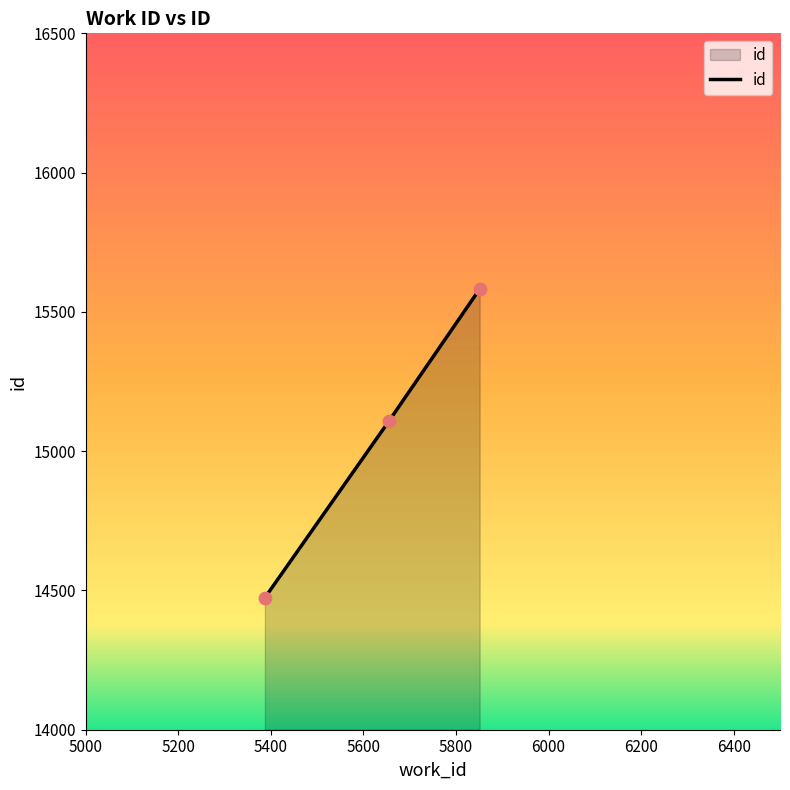

What is the average value?

15055